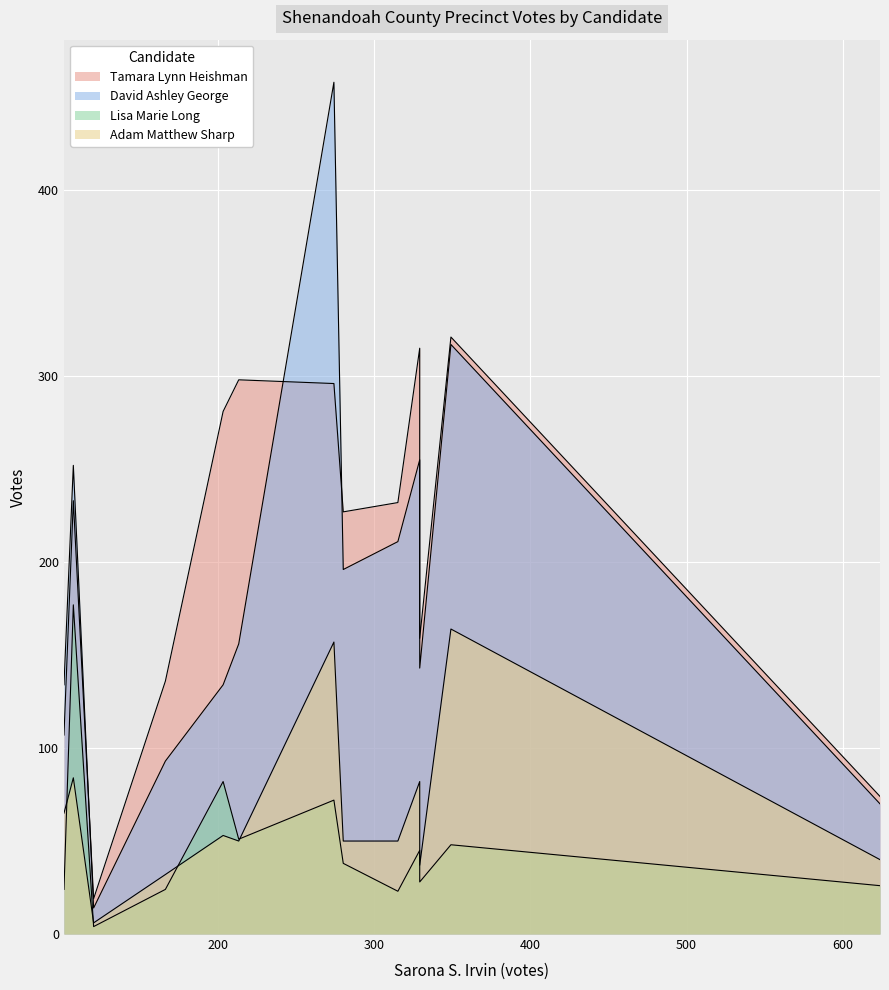

In Adam Matthew Sharp, how many points are higher than both neighbors (excluding endpoints)?

5